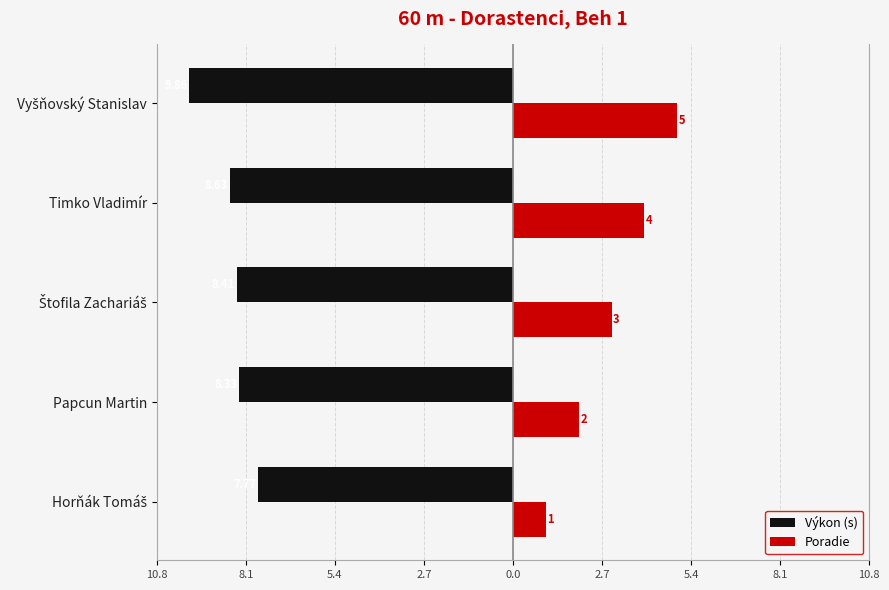

What are all the series names shown in the legend?

Výkon (s), Poradie